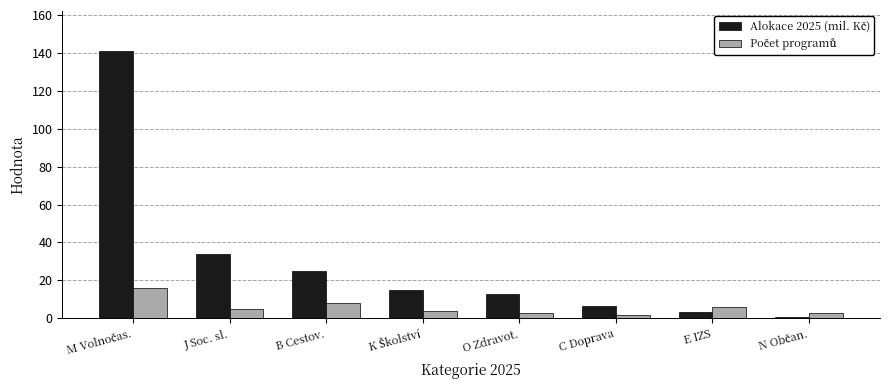

What is the total value across all series at B Cestov.?

33.0